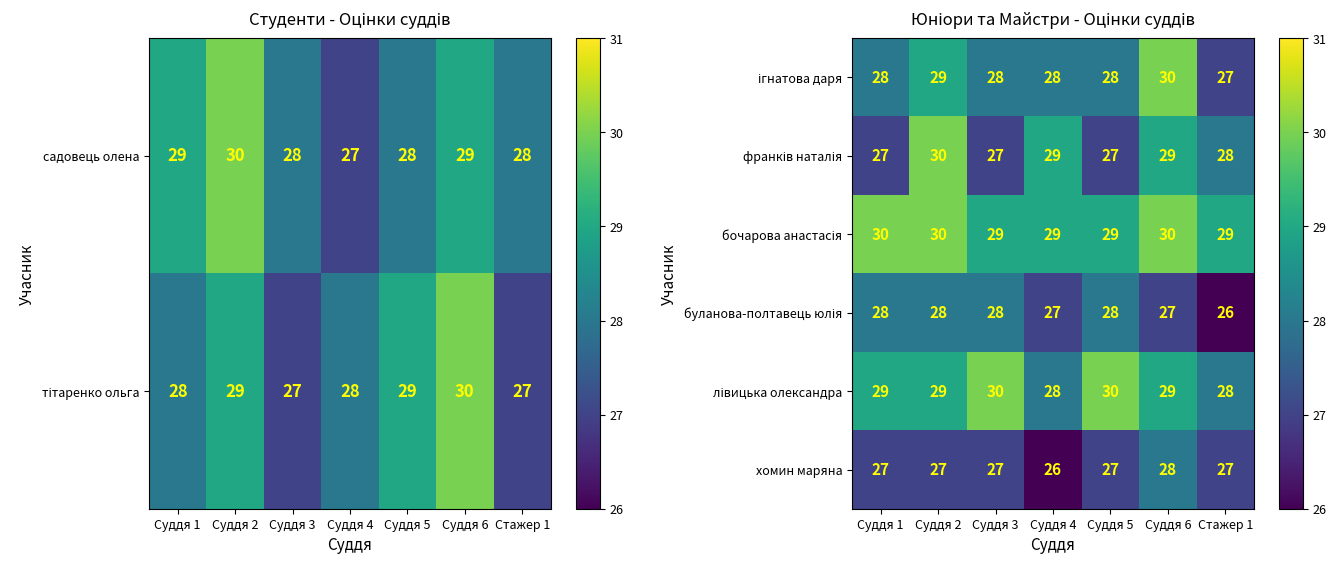

At which label does хомин маряна reach its peak?

Суддя 6